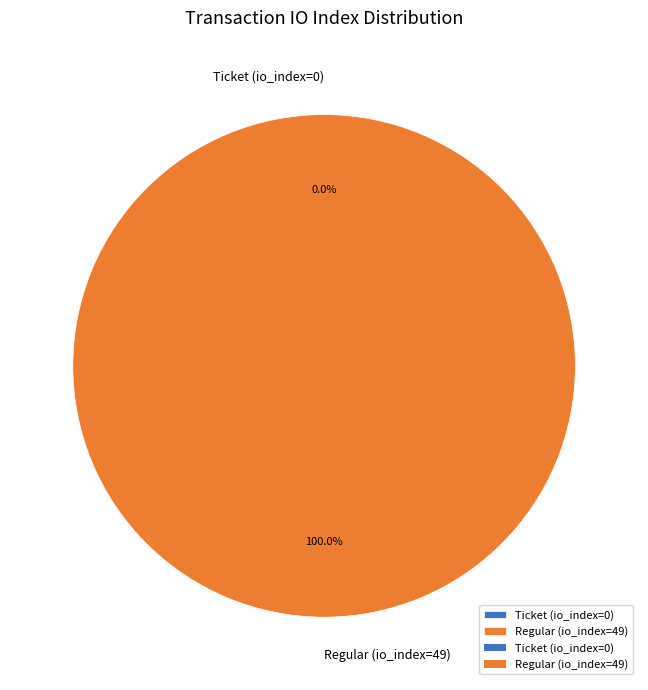

Is Ticket (io_index=0) the majority of the pie?

No